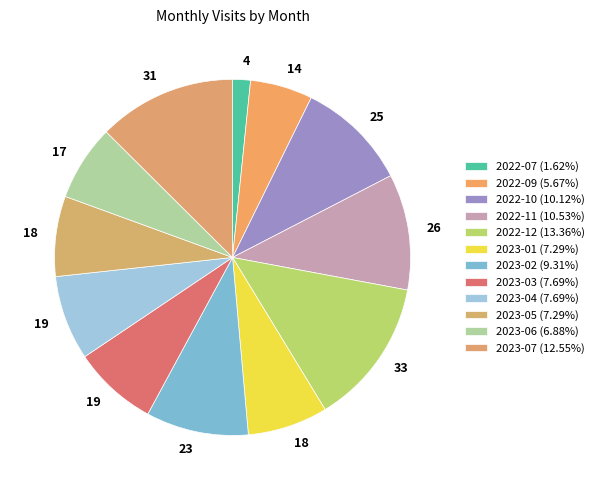

Is it true that 2023-06 is 21% of the pie?

False